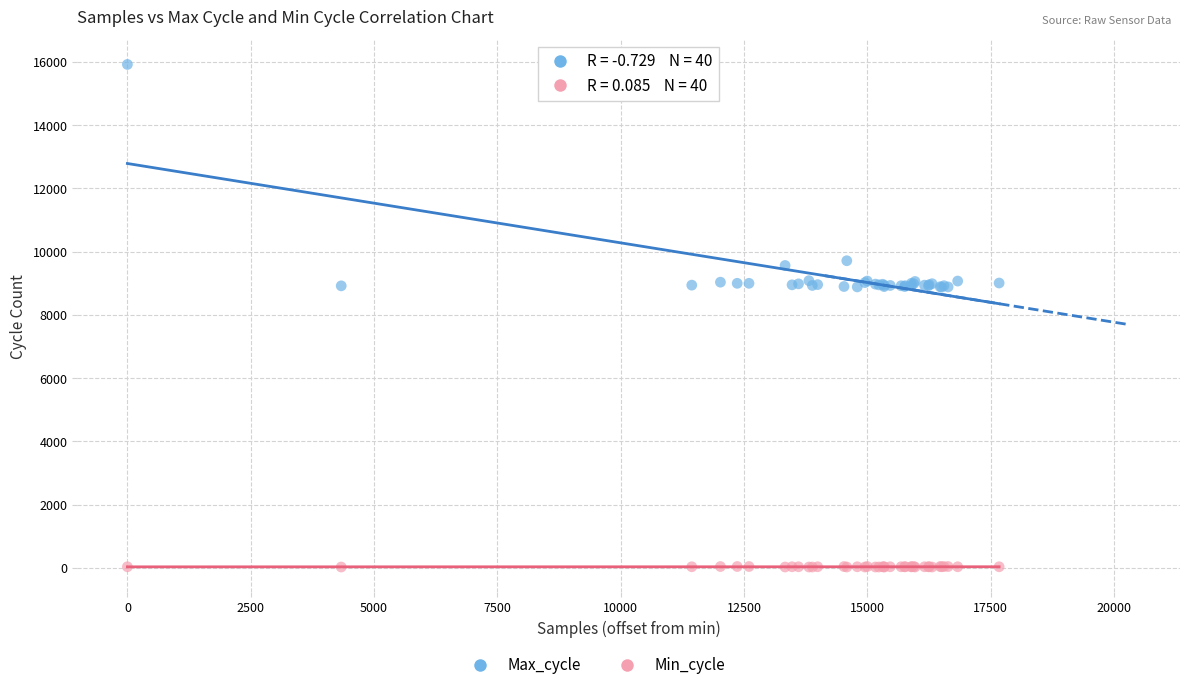

Which series reaches the minimum Y coordinate?

Min_cycle